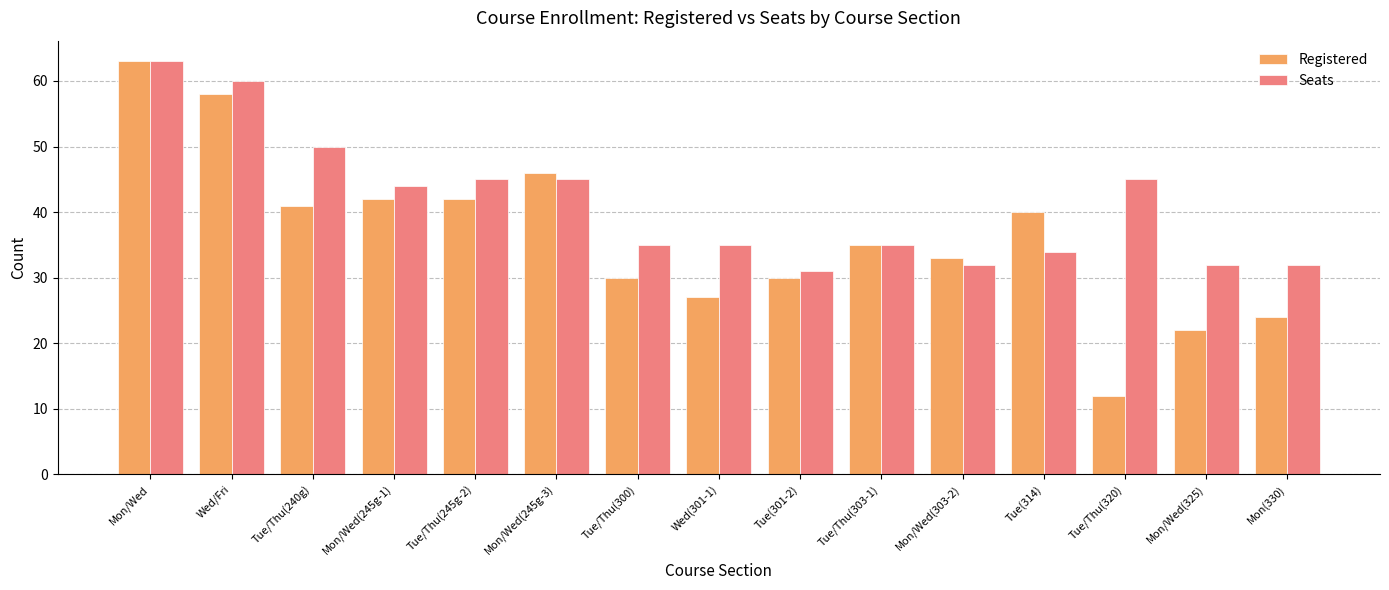

The value of Registered at Mon/Wed(303-2) is 33. True or false?

True